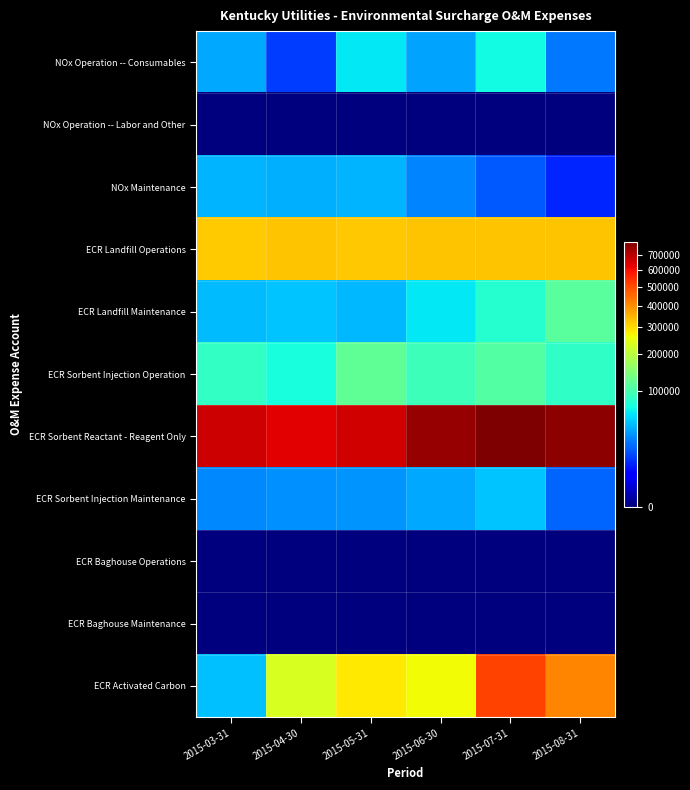

How many data points does each series have?

6